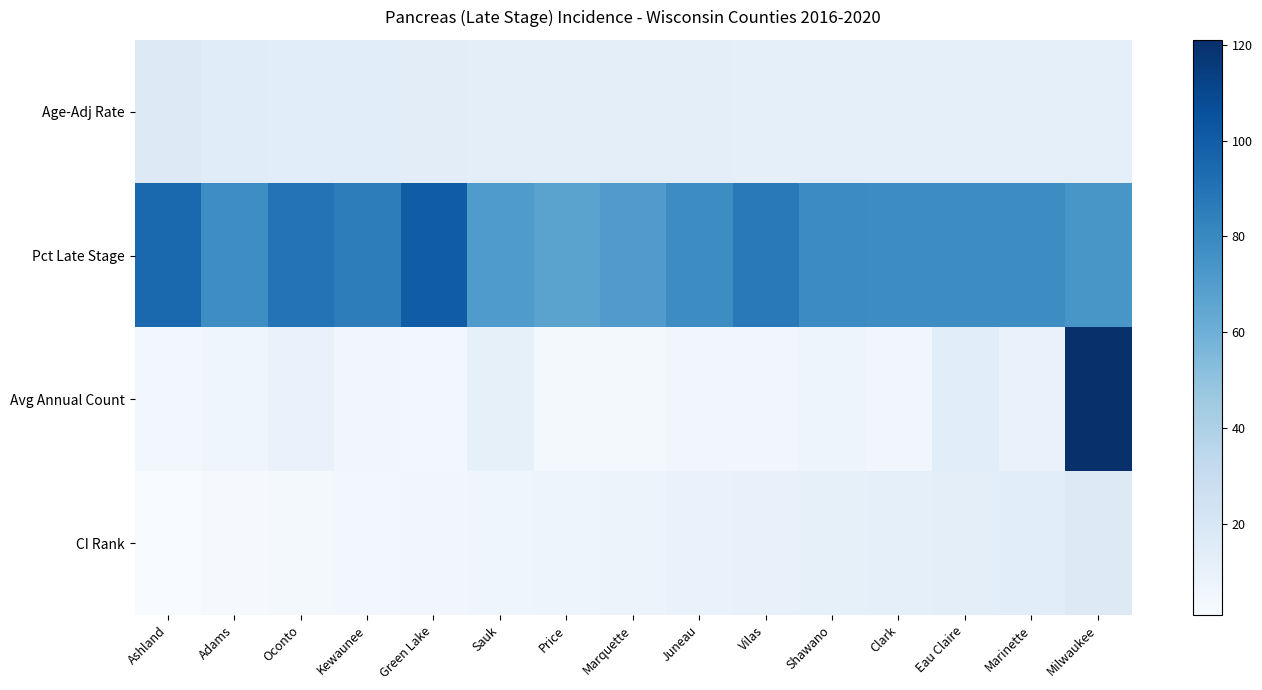

Between Green Lake and Eau Claire, which series saw the biggest shift?

Pct Late Stage